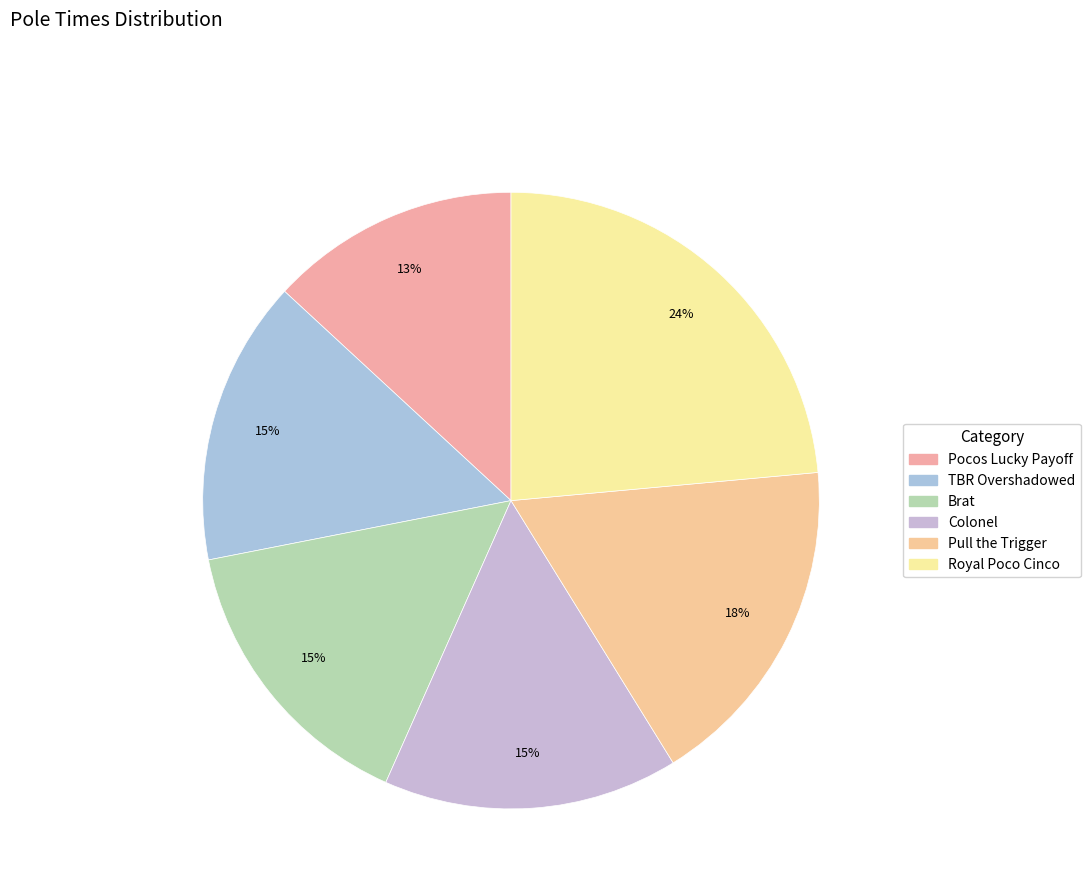

To the nearest percent, what percentage of the pie is Pocos Lucky Payoff?

13%